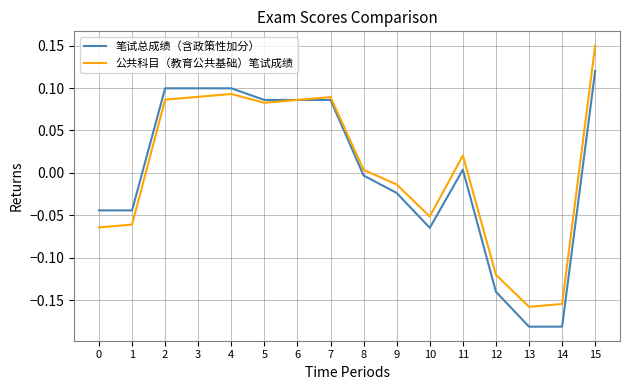

Is it true that 笔试总成绩（含政策性加分） equals 0.1 at 5?

True